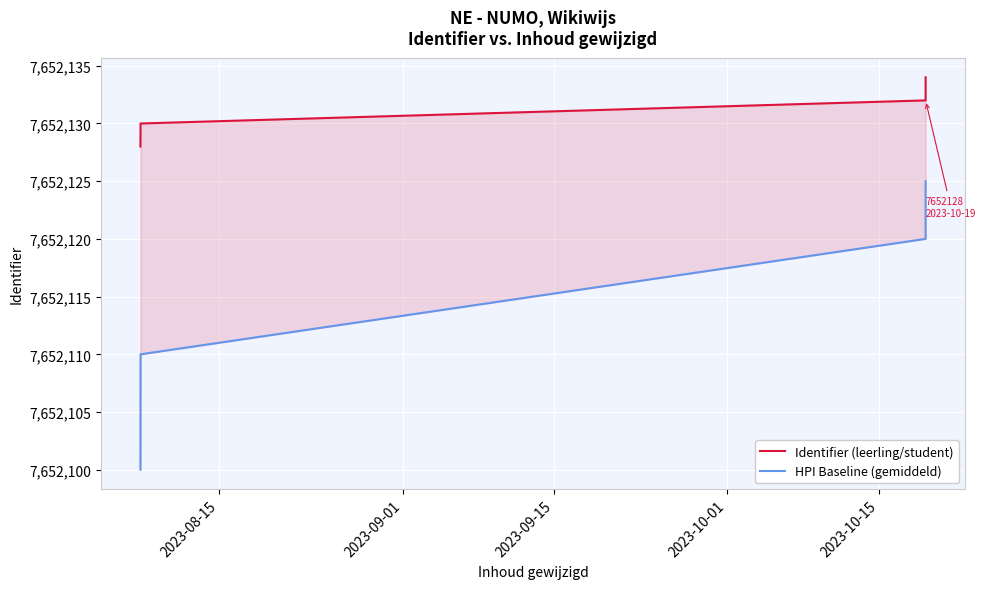

Count the number of data series in this chart.

2